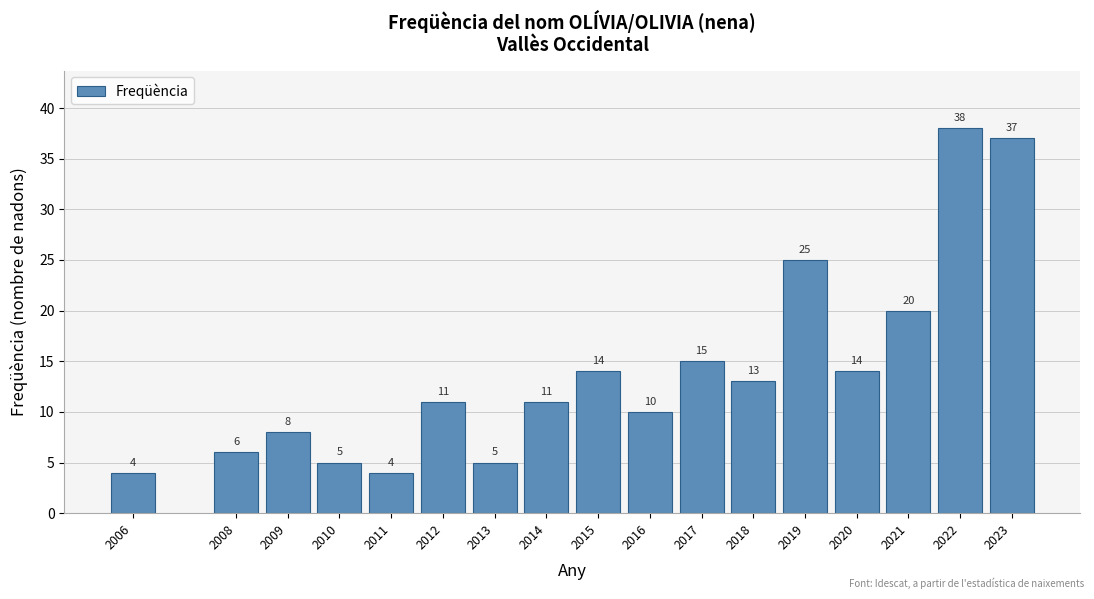

Reading right to left, extract all data points from this chart.

2023=37	2022=38	2021=20	2020=14	2019=25	2018=13	2017=15	2016=10	2015=14	2014=11	2013=5	2012=11	2011=4	2010=5	2009=8	2008=6	2006=4